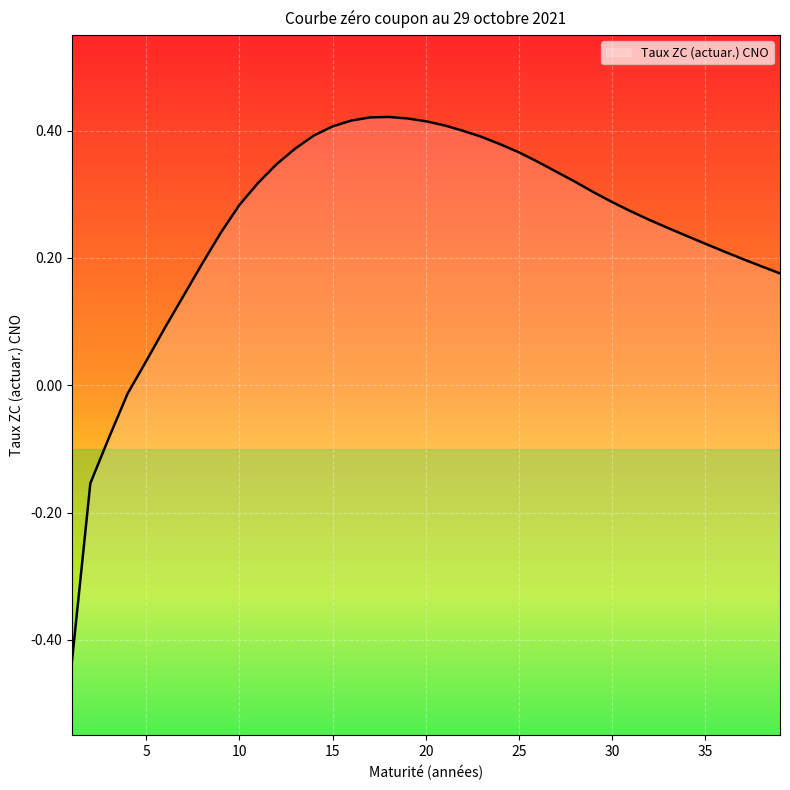

The value at 25 is 0.2. True or false?

False